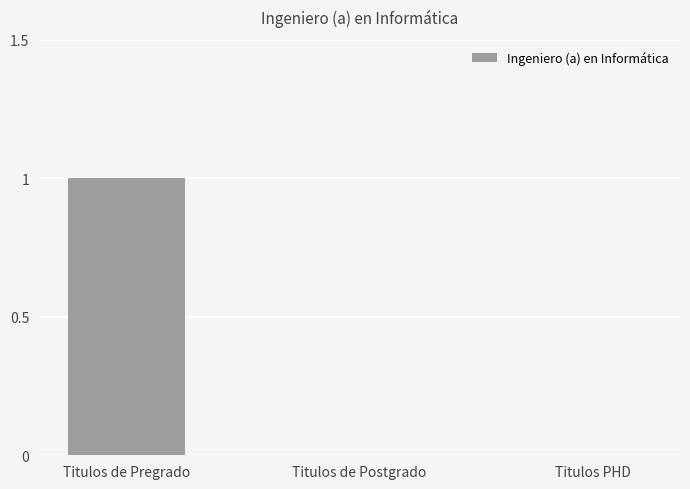

Reading right to left, transcribe all the data shown in this chart.

Titulos PHD=0	Titulos de Postgrado=0	Titulos de Pregrado=1